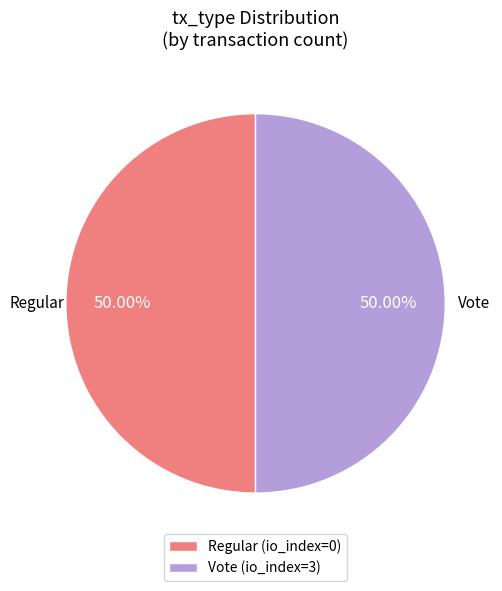

To the nearest percent, what is the combined percentage of Regular and Vote?

100%